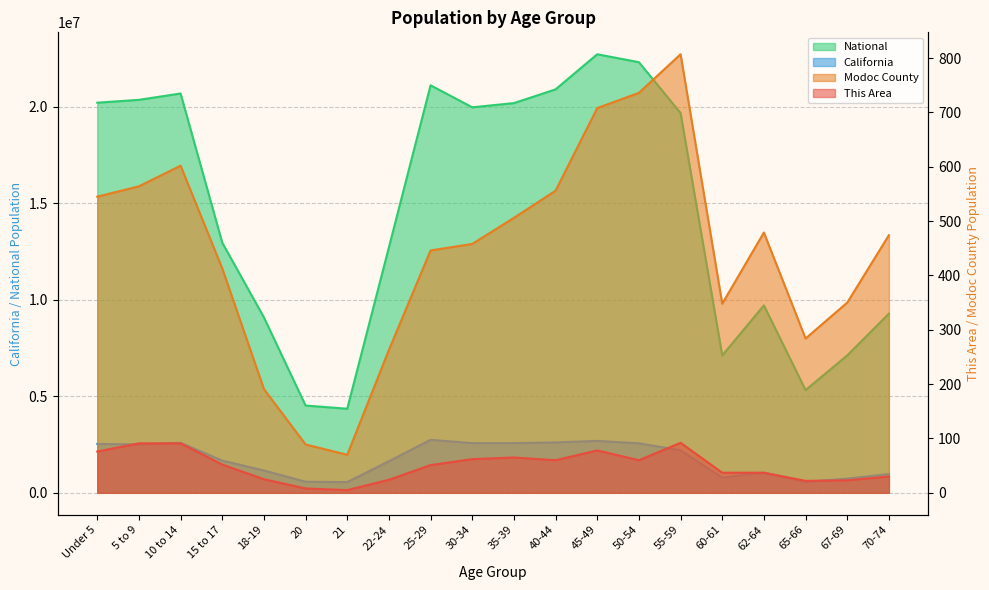

At which label does This Area reach its peak?

55-59